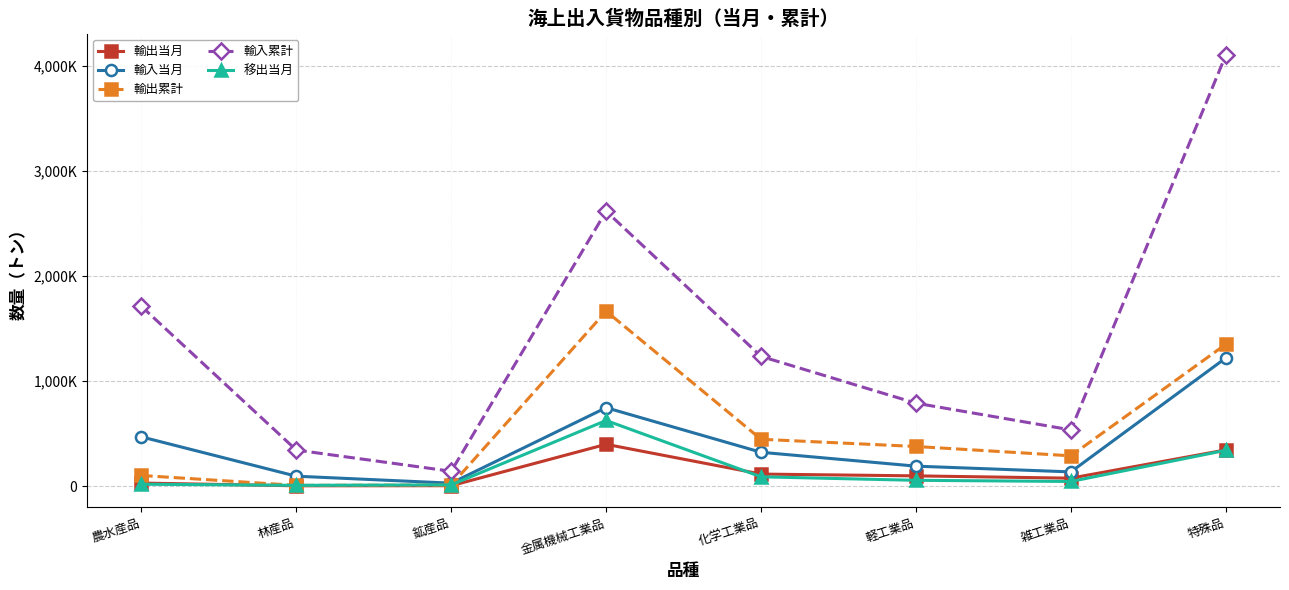

At which category does 輸入累計 reach its first local valley?

鉱産品